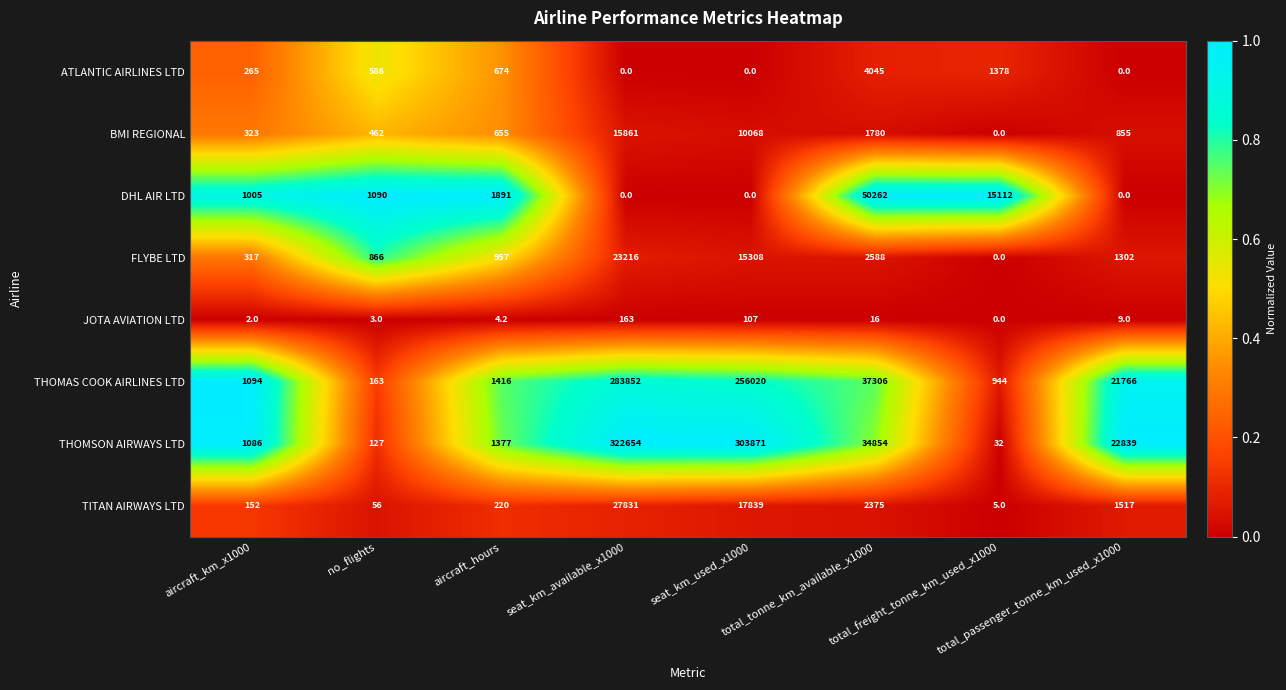

Between no_flights and total_passenger_tonne_km_used_x1000, which series saw the biggest shift?

THOMSON AIRWAYS LTD